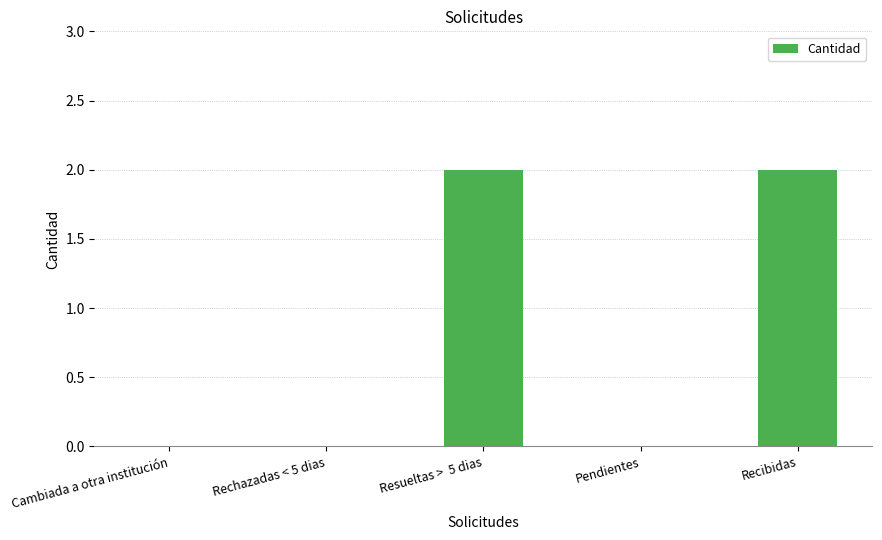

Does the chart contain stacked bars?

No